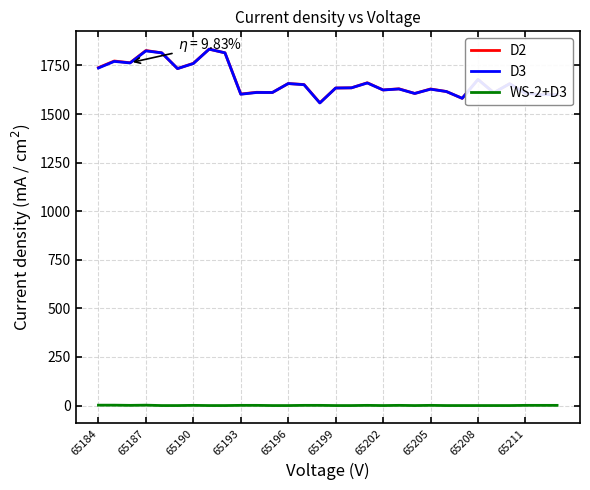

Is this an area chart (filled region under the line)?

No